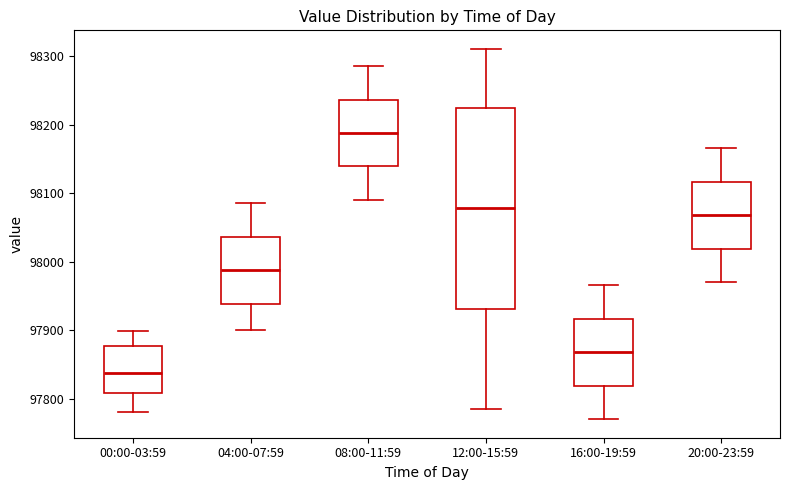

Reading left to right, read every box against the y-axis: the position of its median line, the range the box covers, and the ends of its whiskers. The values are not printed on the chart, so give them approximately, as read against the axis.

00:00-03:59: median 97840, box 97810 to 97880, whiskers 97780 to 97900
04:00-07:59: median 97990, box 97940 to 98040, whiskers 97900 to 98090
08:00-11:59: median 98190, box 98140 to 98240, whiskers 98090 to 98290
12:00-15:59: median 98080, box 97930 to 98220, whiskers 97790 to 98310
16:00-19:59: median 97870, box 97820 to 97920, whiskers 97770 to 97970
20:00-23:59: median 98070, box 98020 to 98120, whiskers 97970 to 98170